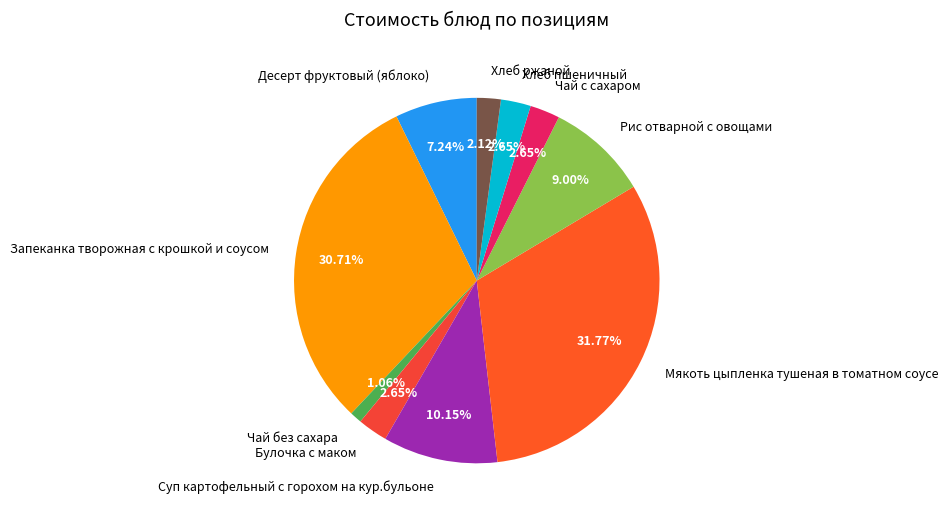

Which category has the biggest portion of the pie?

Мякоть цыпленка тушеная в томатном соусе